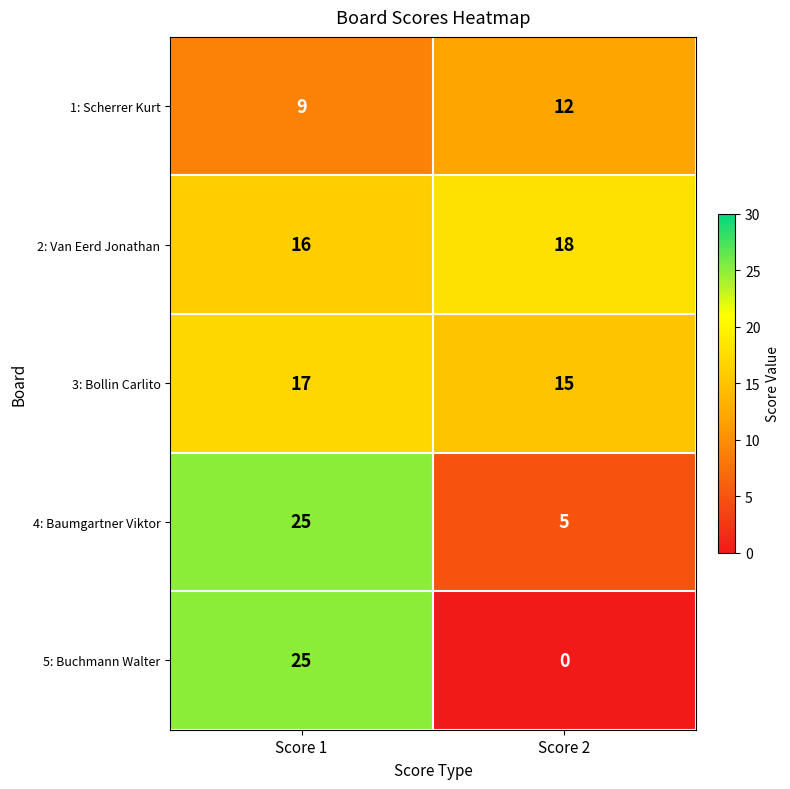

What value does the 2: Van Eerd Jonathan series have at Score 2?

18